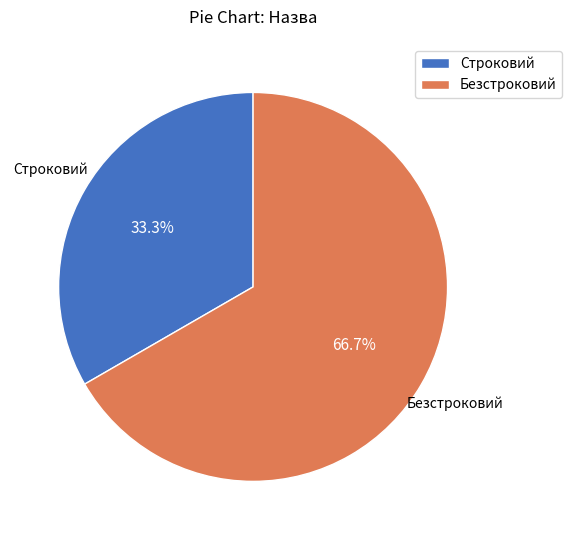

Which category has the biggest portion of the pie?

Безстроковий